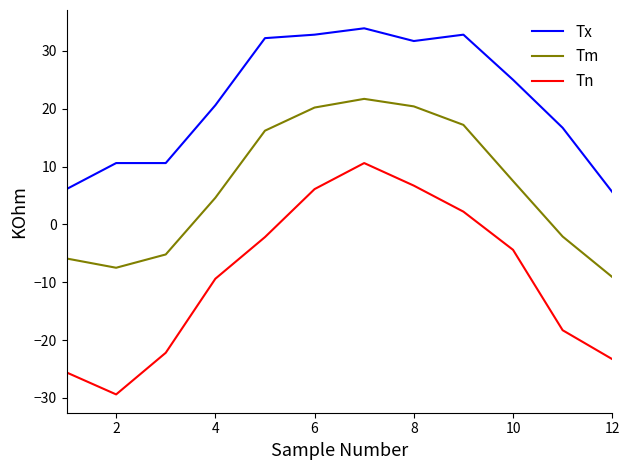

What is the minimum value for Tn?

-29.4